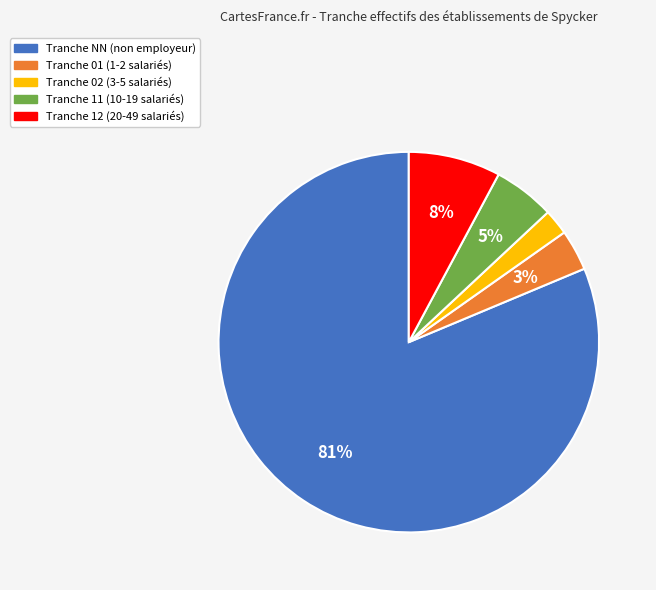

To the nearest percent, what is the average slice percentage?

20%